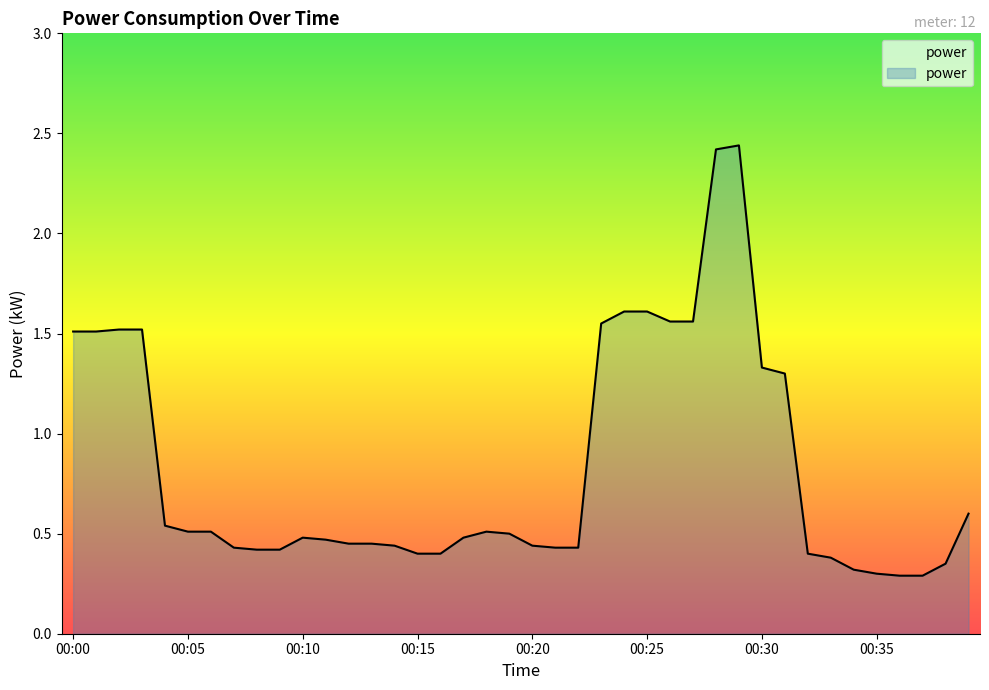

Reading left to right, transcribe all the data shown in this chart.

00:00=1.5	00:01=1.5	00:02=1.5	00:03=1.5	00:04=0.5	00:05=0.5	00:06=0.5	00:07=0.4	00:08=0.4	00:09=0.4	00:10=0.5	00:11=0.5	00:12=0.5	00:13=0.5	00:14=0.4	00:15=0.4	00:16=0.4	00:17=0.5	00:18=0.5	00:19=0.5	00:20=0.4	00:21=0.4	00:22=0.4	00:23=1.6	00:24=1.6	00:25=1.6	00:26=1.6	00:27=1.6	00:28=2.4	00:29=2.4	00:30=1.3	00:31=1.3	00:32=0.4	00:33=0.4	00:34=0.3	00:35=0.3	00:36=0.3	00:37=0.3	00:38=0.3	00:39=0.6